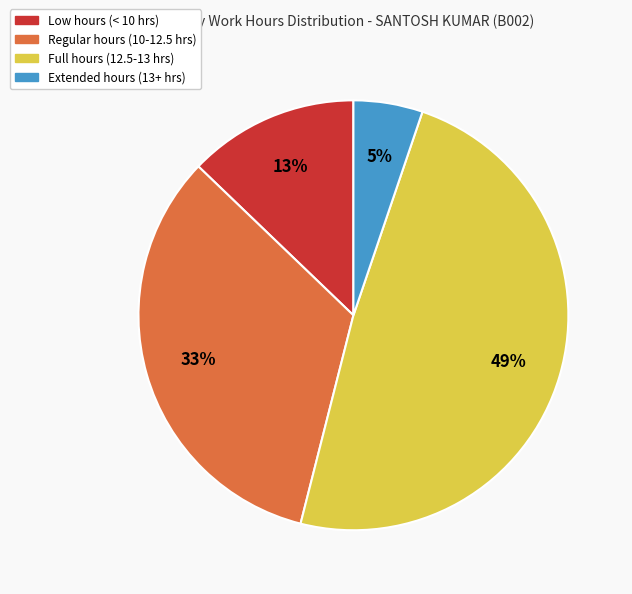

To the nearest percent, what is the average slice percentage?

25%